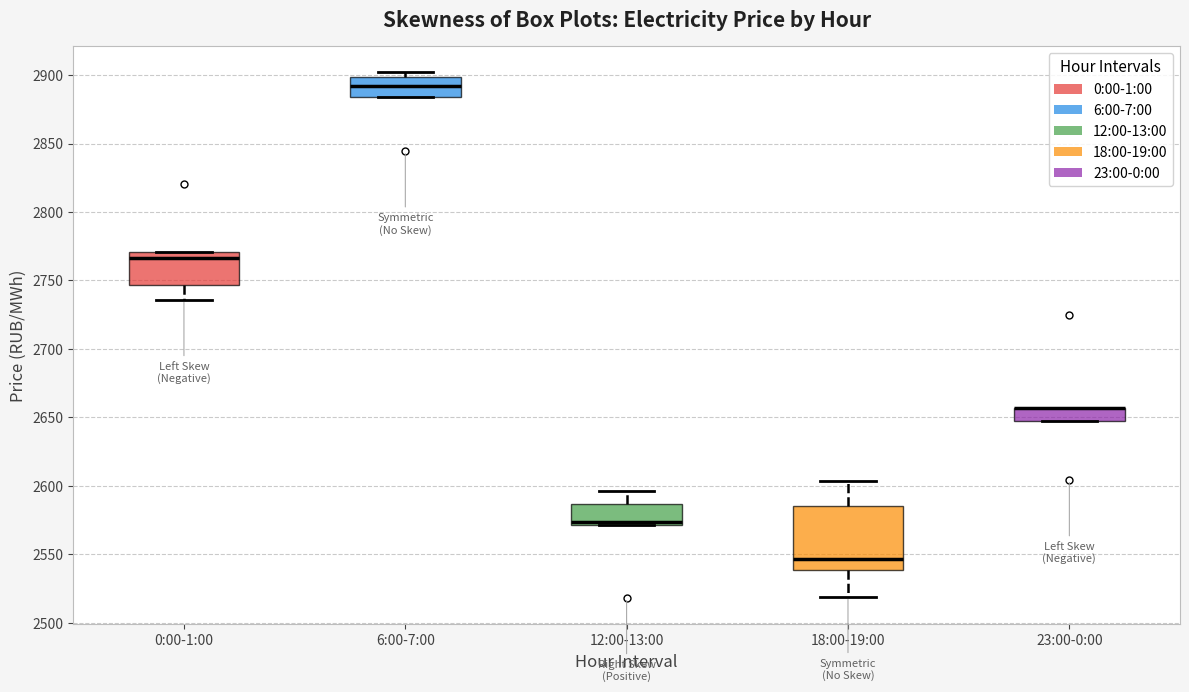

Reading left to right, read every box against the y-axis: the position of its median line, the range the box covers, and the ends of its whiskers. The values are not printed on the chart, so give them approximately, as read against the axis.

0:00-1:00: median 2765, box 2745 to 2770, whiskers 2735 to 2770
6:00-7:00: median 2890, box 2885 to 2900, whiskers 2885 to 2900 (just above the box's upper edge)
12:00-13:00: median 2575, box 2570 to 2585, whiskers 2570 to 2595
18:00-19:00: median 2545, box 2540 to 2585, whiskers 2520 to 2605
23:00-0:00: median 2655 (drawn on the box's upper edge), box 2650 to 2655, whiskers 2650 to 2655